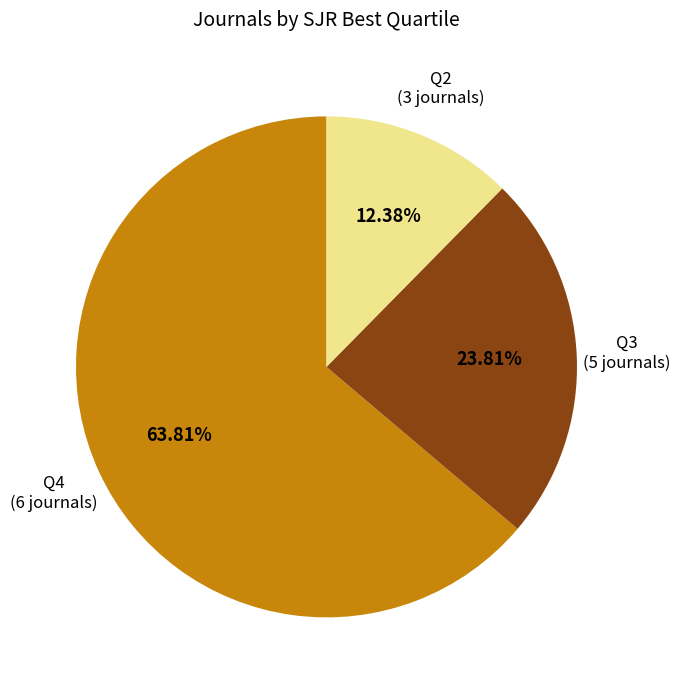

Does any single category account for the majority?

Yes